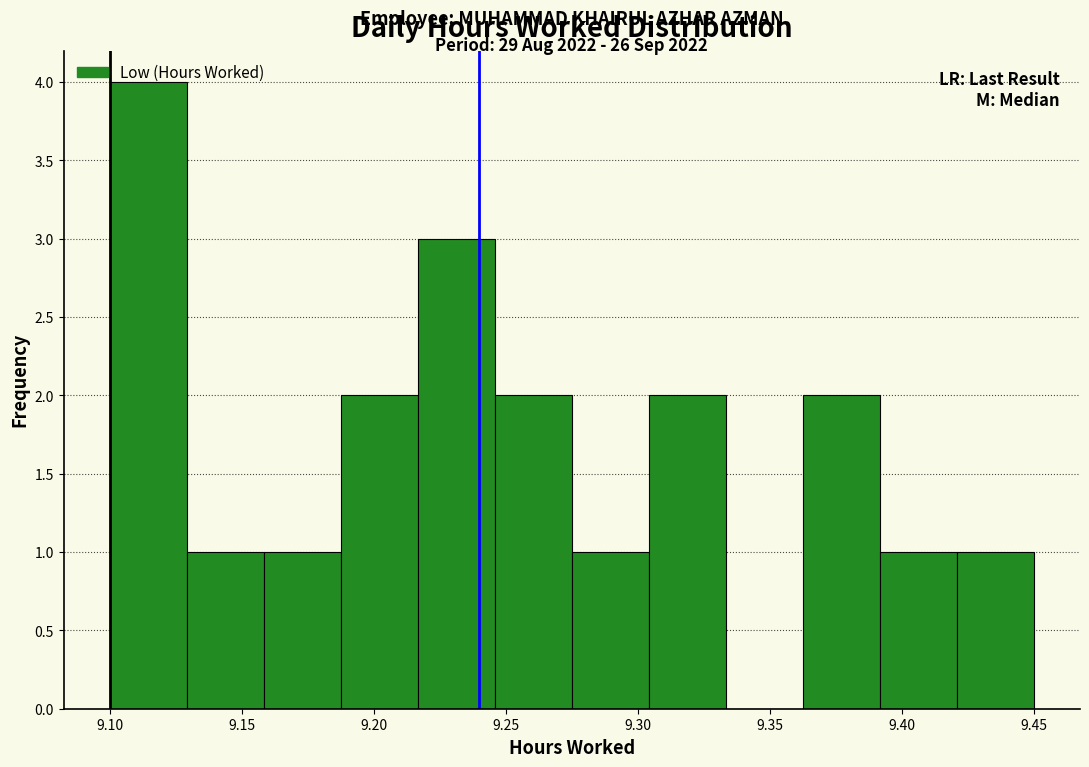

Over which range of the x-axis is the bar tallest?

9.100 to 9.130